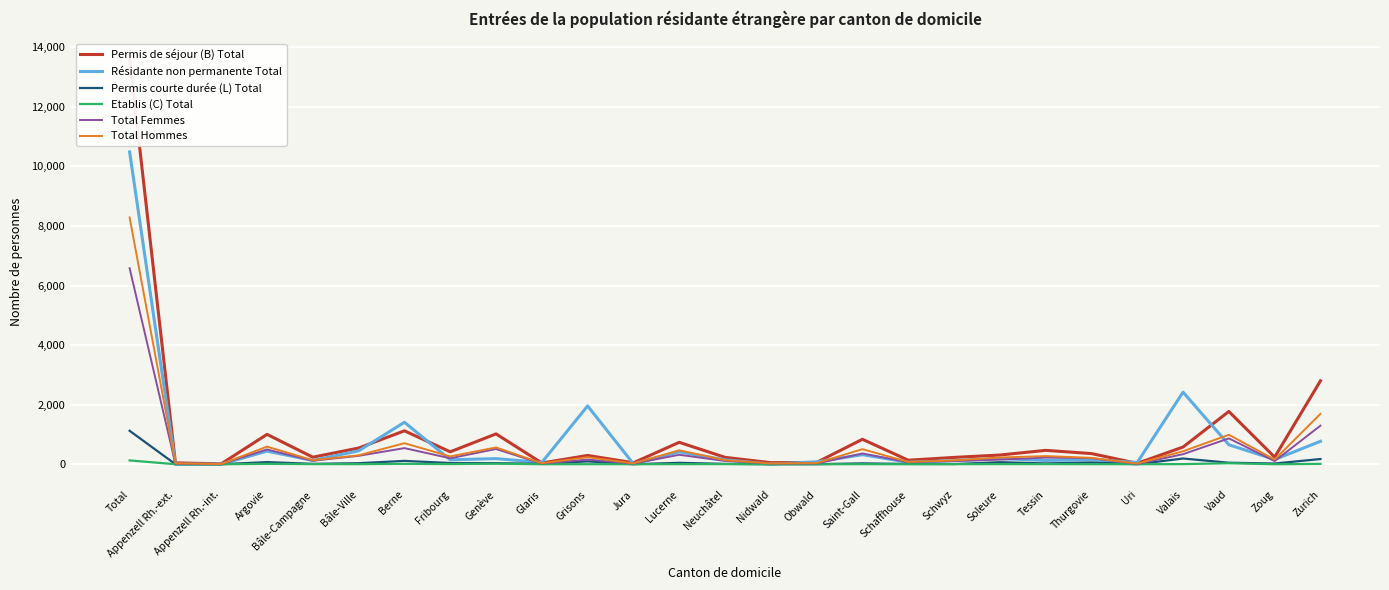

What position from the right is Bâle-Ville?

22